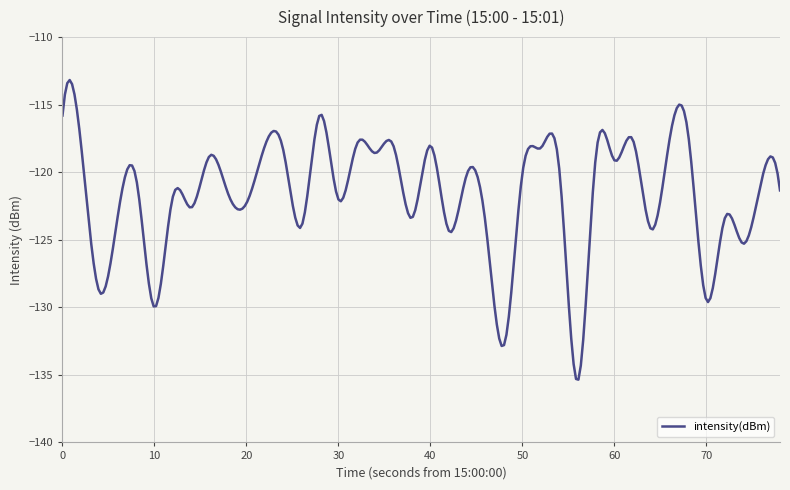

What is the average value?

-121.7